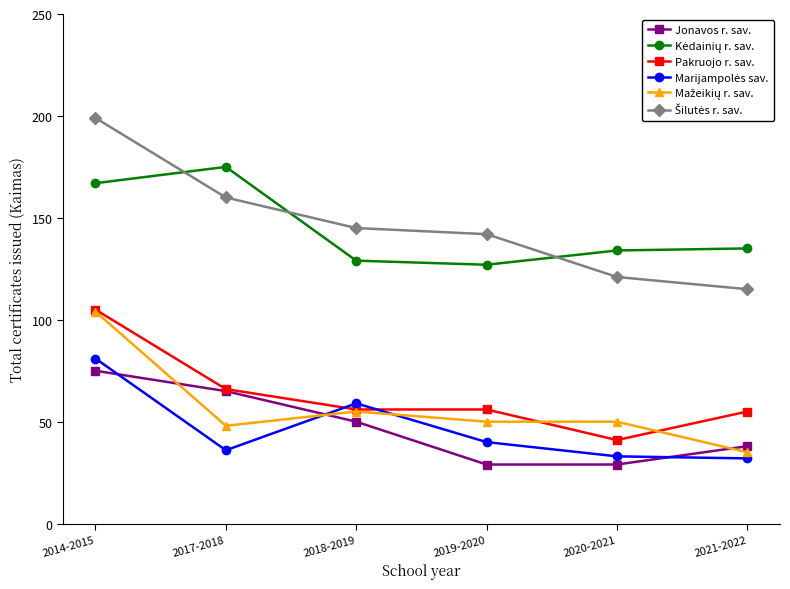

What is the spread (max minus min) of values at 2020-2021?

105